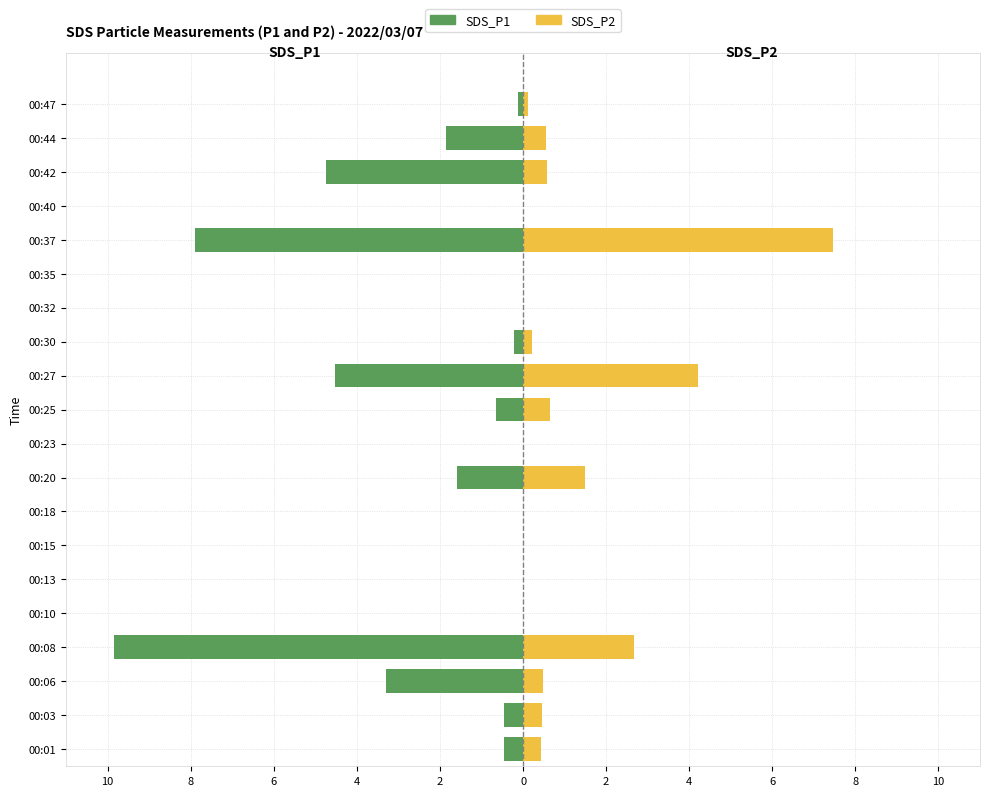

The SDS_P1 series shows -4.3 at 00:37. True or false?

False